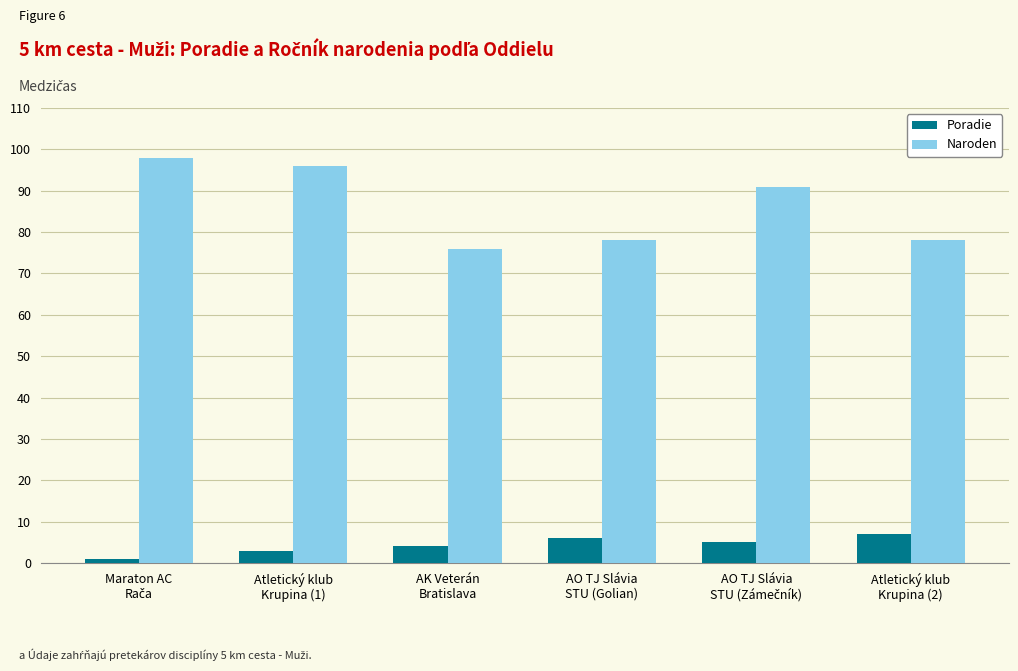

What is the value of the Poradie bar at the 2nd from the left?

3